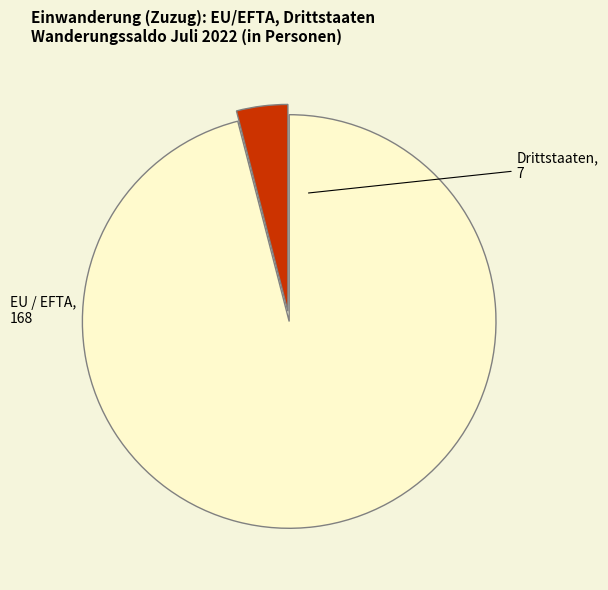

Between EU / EFTA and Drittstaaten, which is larger?

EU / EFTA